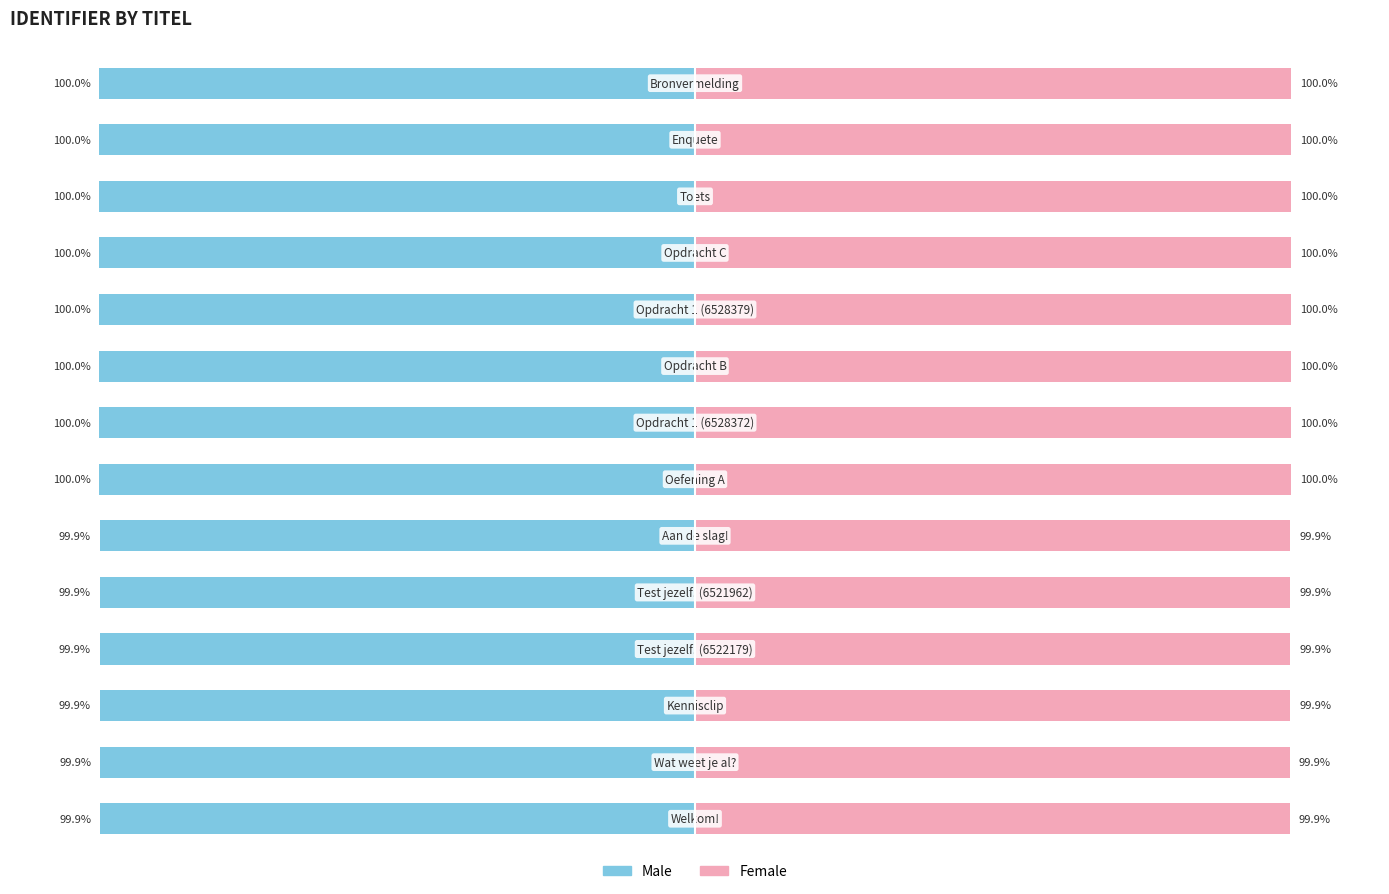

What is the difference between the highest and lowest values at 1?

199.7